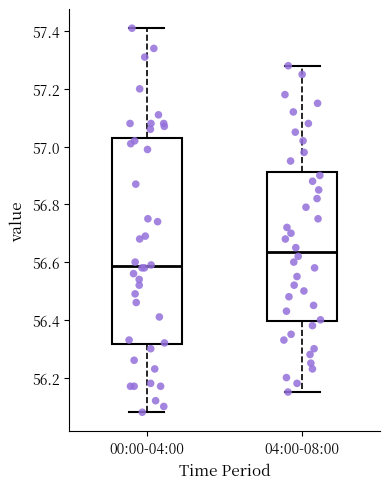

Where does the upper whisker of the box for 00:00-04:00 end on the y-axis? The values are not printed on the chart, so give them approximately, as read against the axis.

57.42